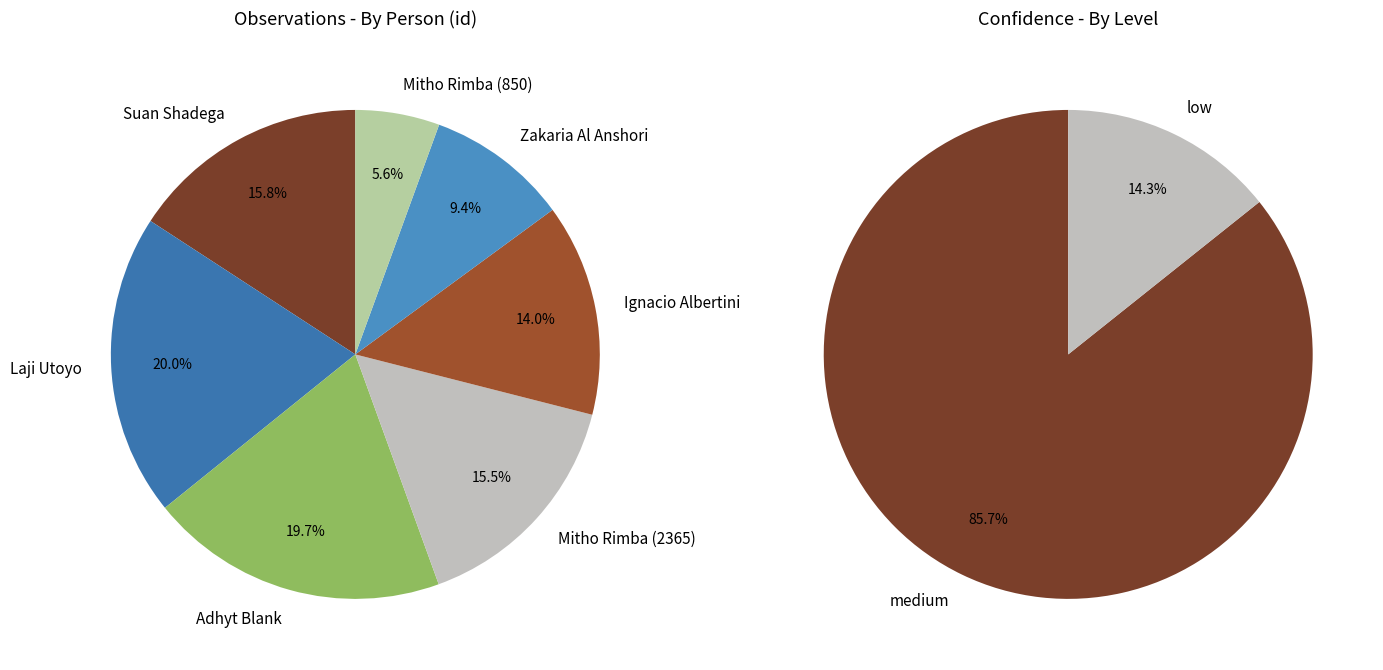

What percentage is the Ignacio Albertini slice, to the nearest percent?

14%